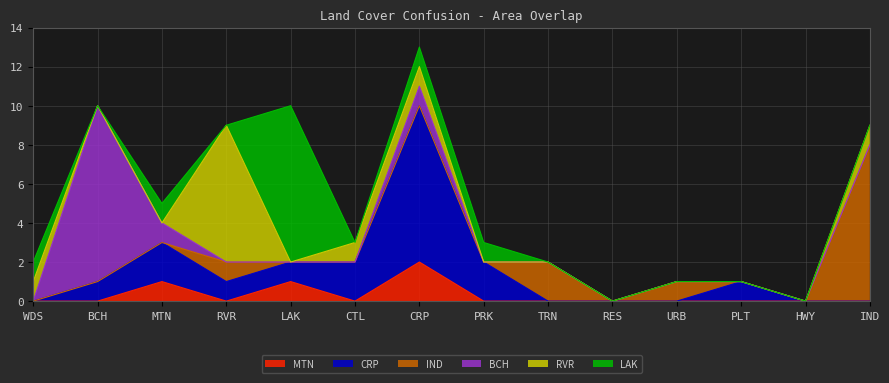

At how many categories does at least one series exceed 4?

5